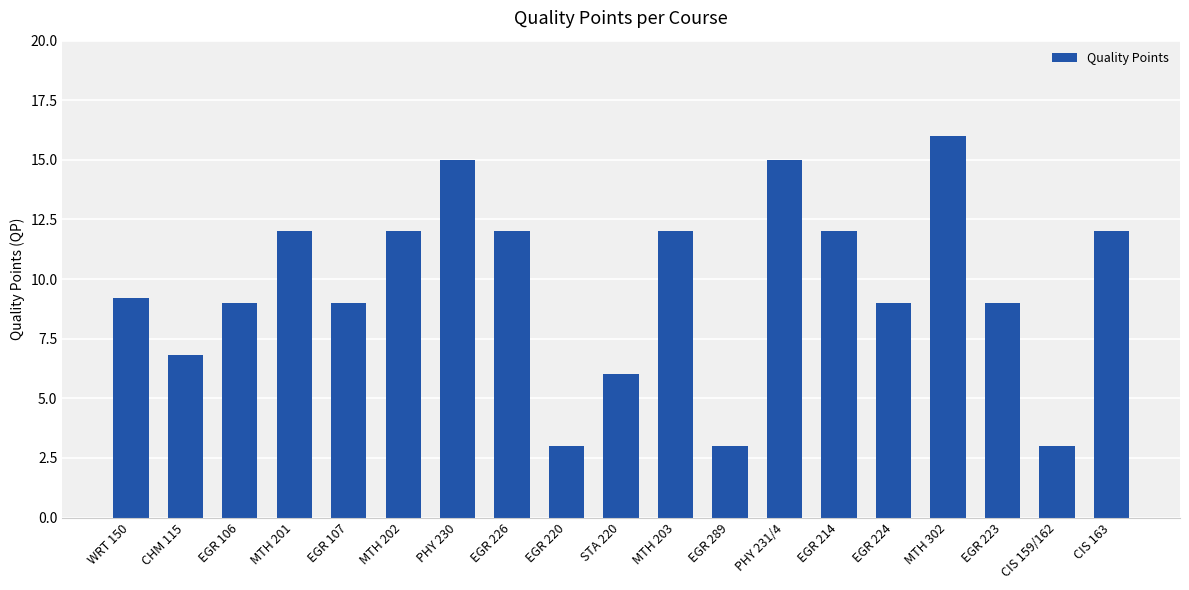

How many series are shown in this chart?

1